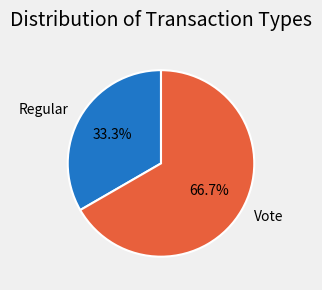

To the nearest percent, what is the average slice percentage?

50%